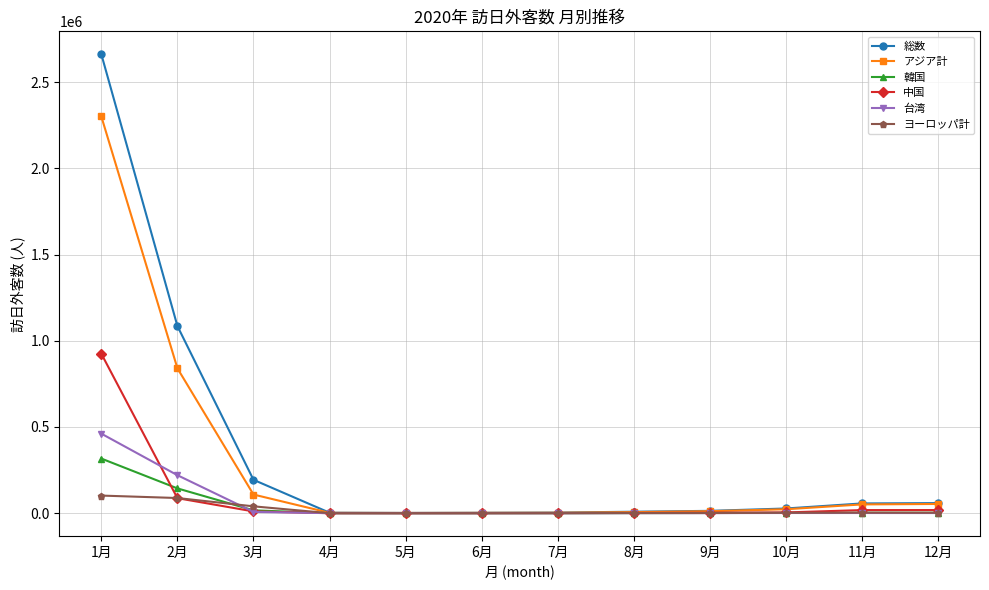

Between 1月 and 2月, which series saw the biggest shift?

総数